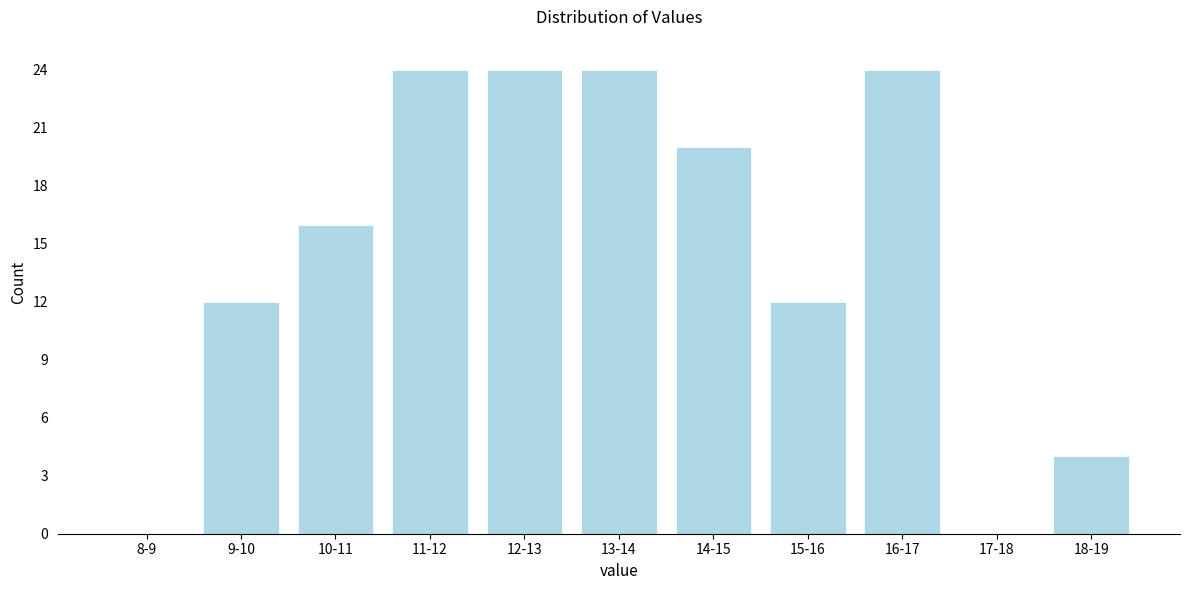

Reading left to right, what are all the values shown in this chart?

8-9=0	9-10=12	10-11=16	11-12=24	12-13=24	13-14=24	14-15=20	15-16=12	16-17=24	17-18=0	18-19=4